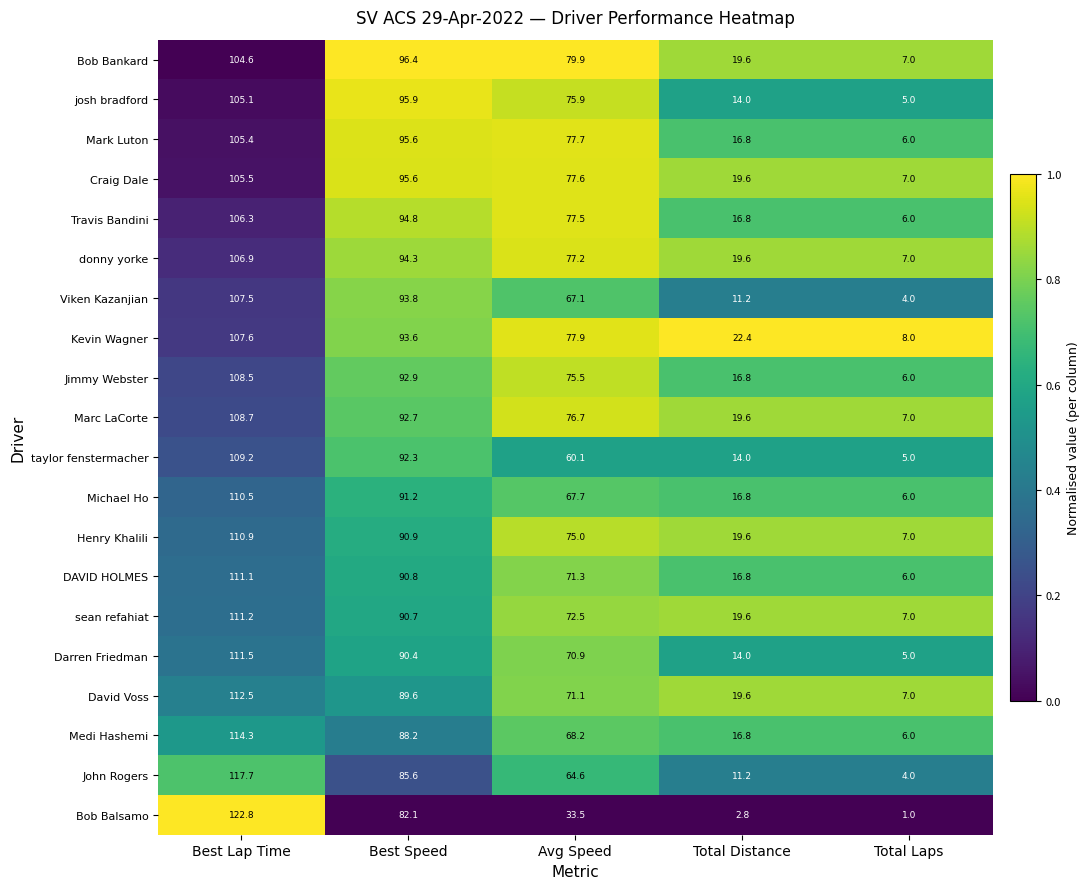

Is it true that Craig Dale equals 12.2 at Total Distance?

False